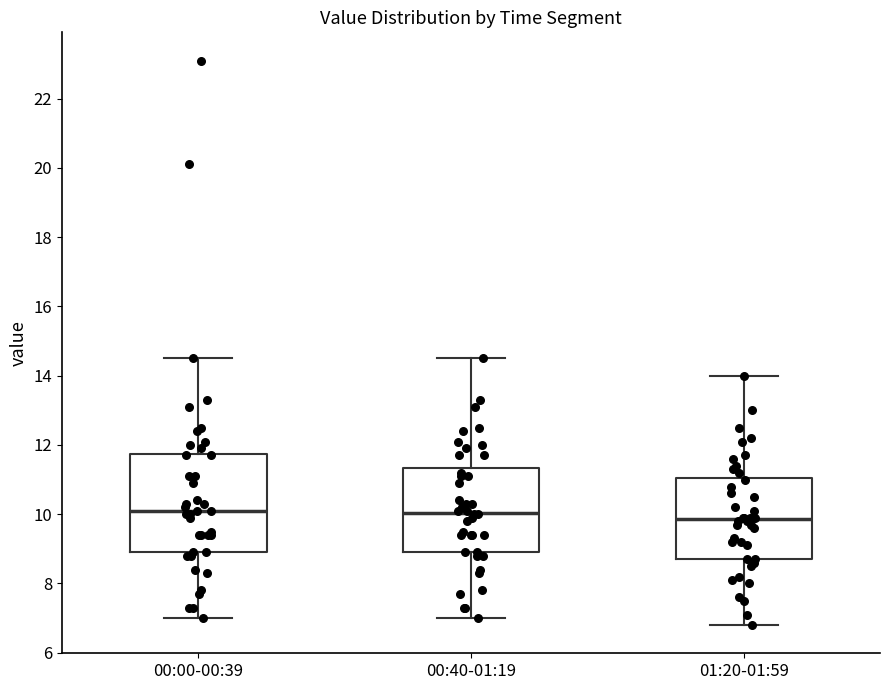

Comparing the boxes themselves (not the whiskers), which one is the tallest?

00:00-00:39